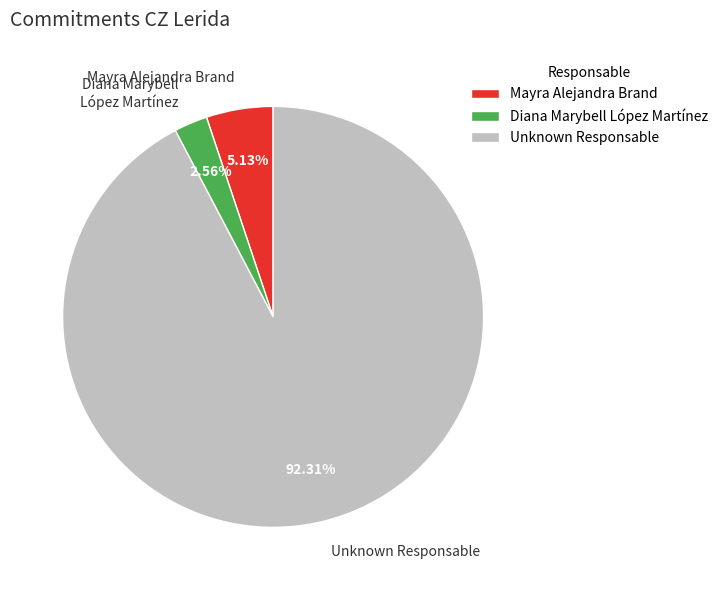

Is the sum of Diana Marybell López Martínez and Mayra Alejandra Brand greater than half?

No